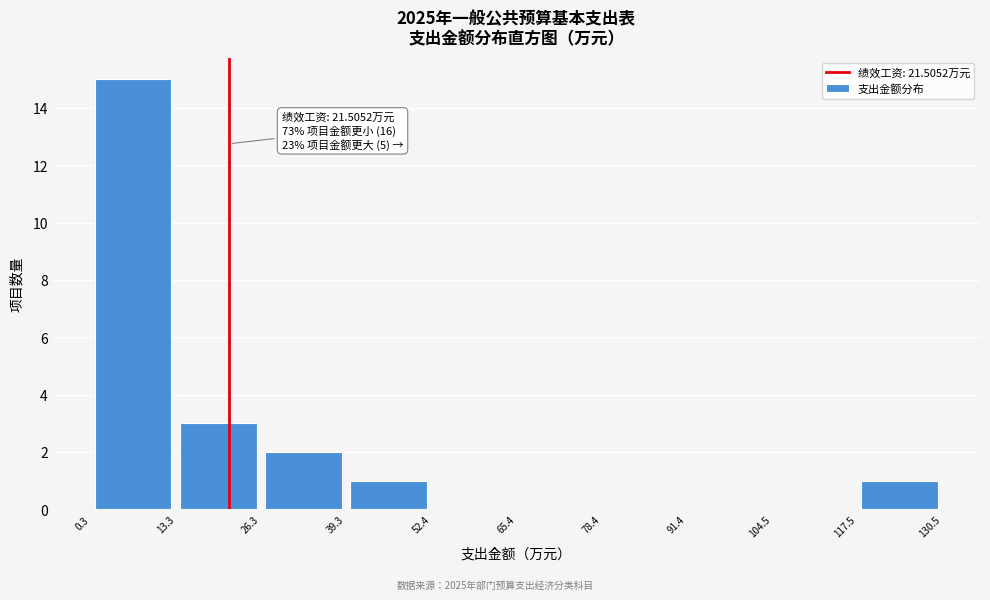

Which range on the x-axis has the tallest bar?

0.3 to 13.3